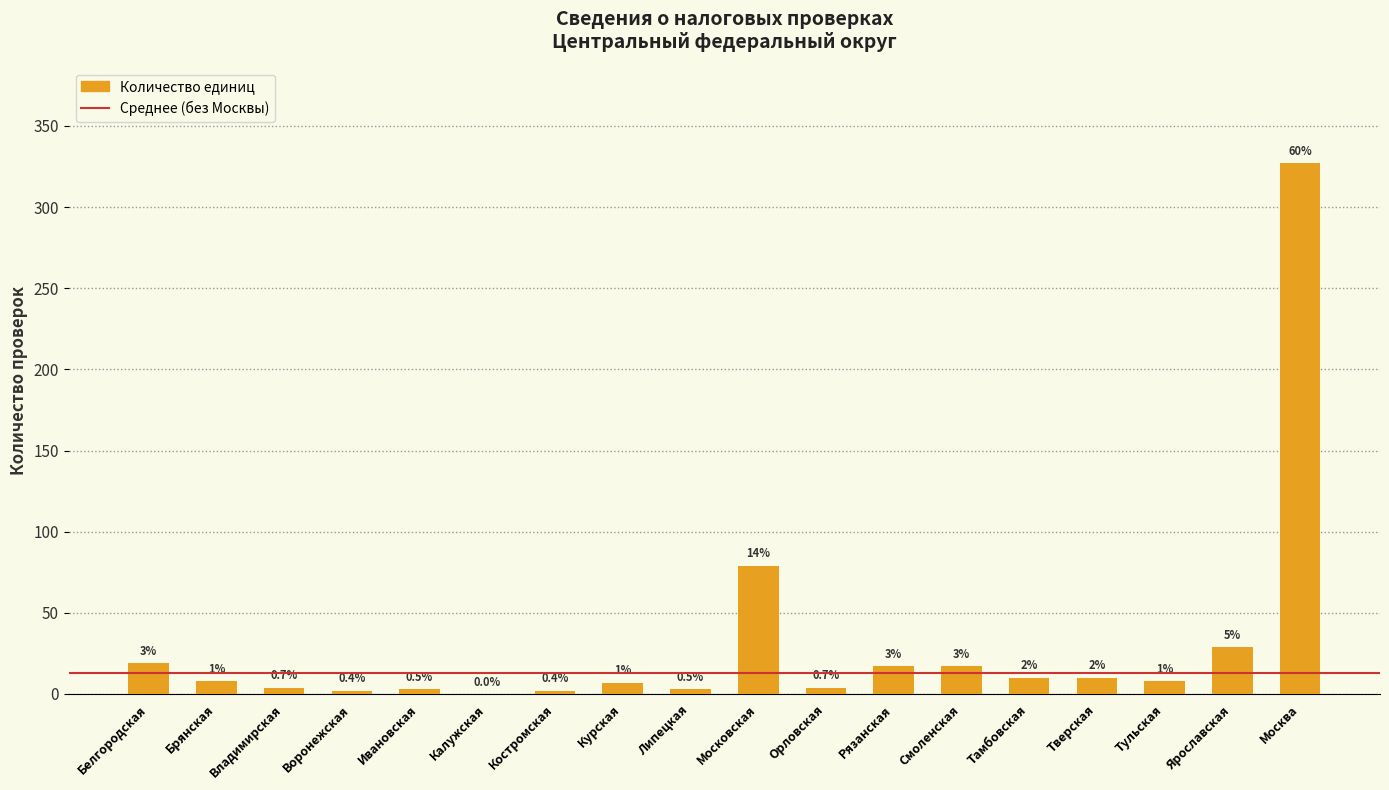

What is the difference between the maximum and minimum values?

327